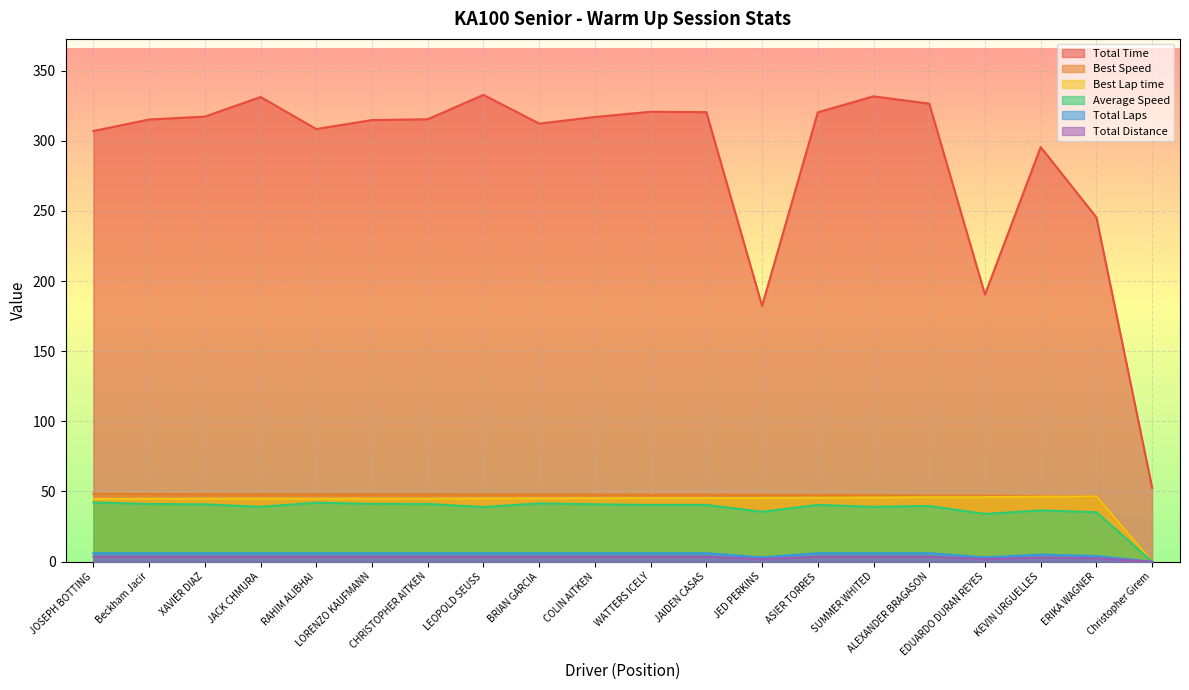

The value of Total Laps at XAVIER DIAZ is 6.0. True or false?

True